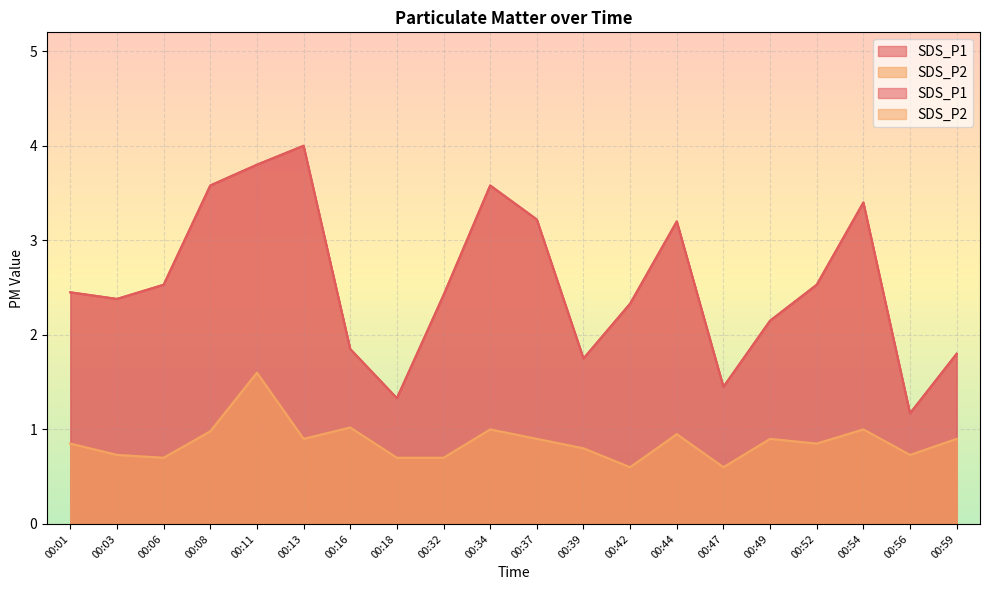

At which label does SDS_P1 first exceed 2?

00:01